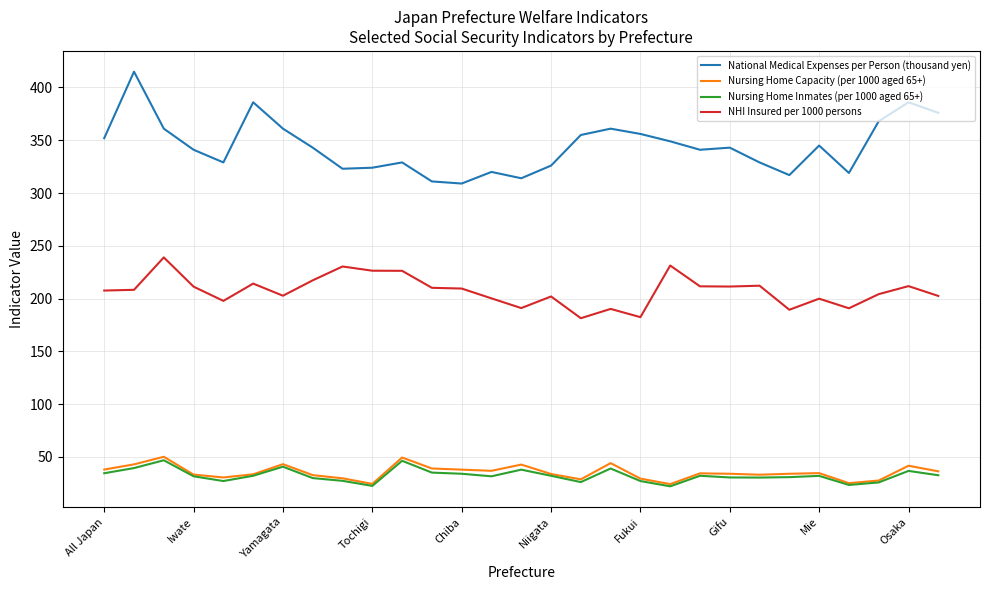

What is the average value of the Nursing Home Inmates (per 1000 aged 65+) series?

32.3